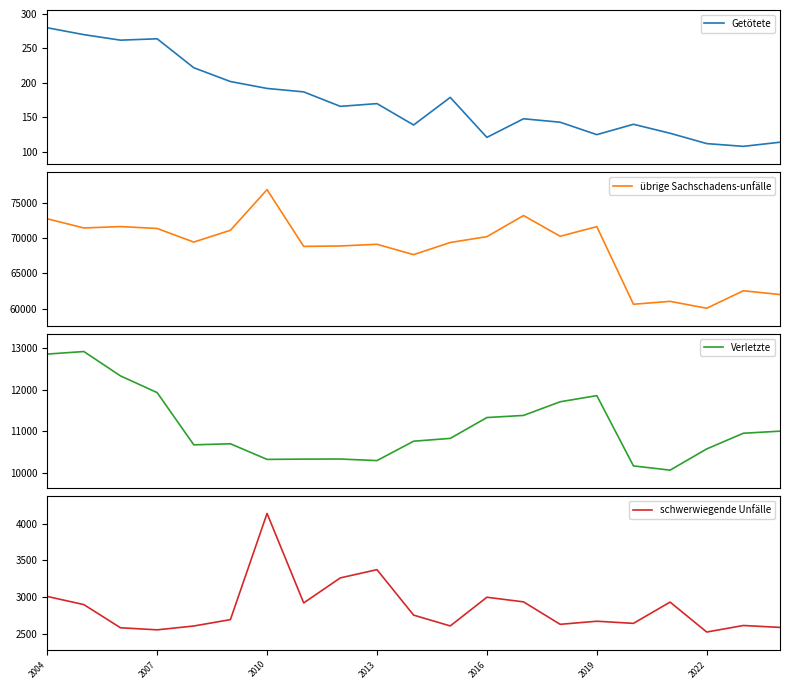

What is the lowest value of the Getötete series?

108